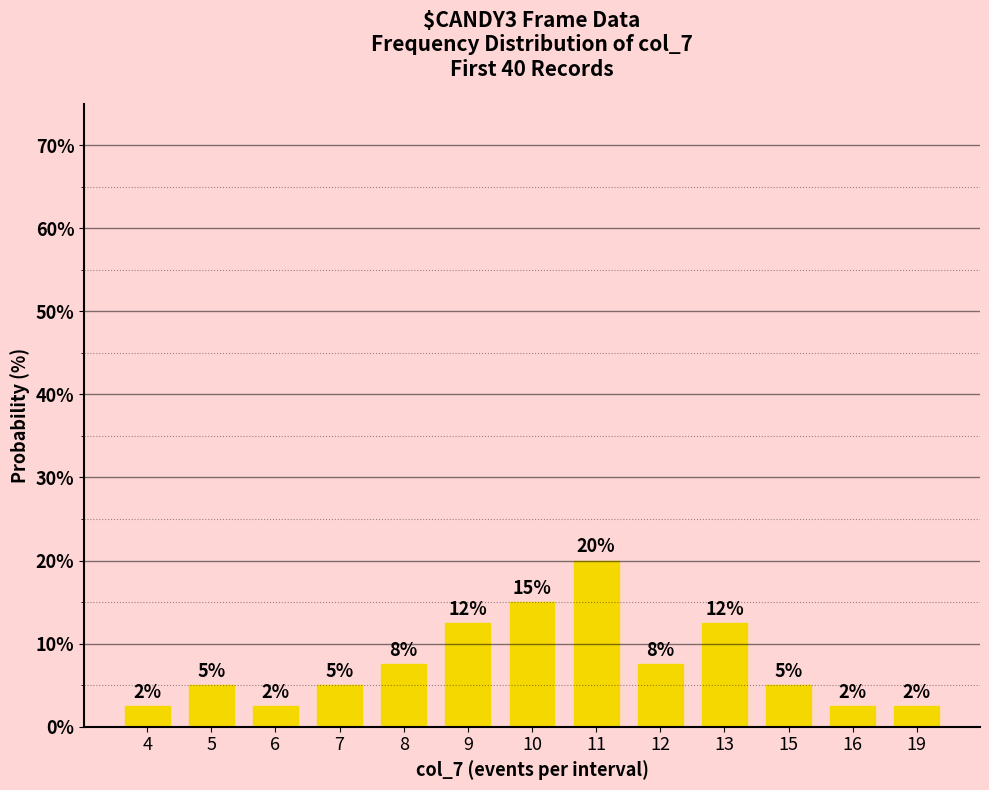

List the labels in order of value, largest first.

11, 10, 9, 13, 8, 12, 5, 7, 15, 4, 6, 16, 19